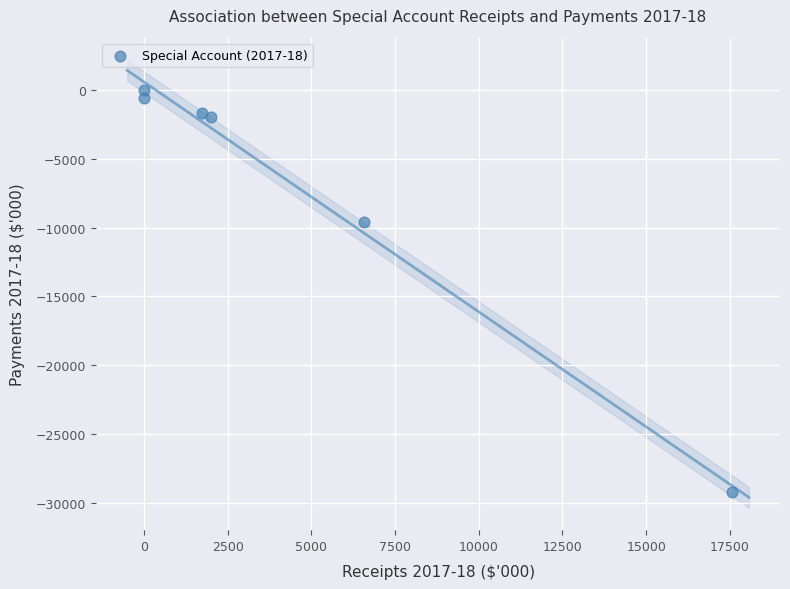

What Y value in the scatter plot is closest to -14594?

-9592